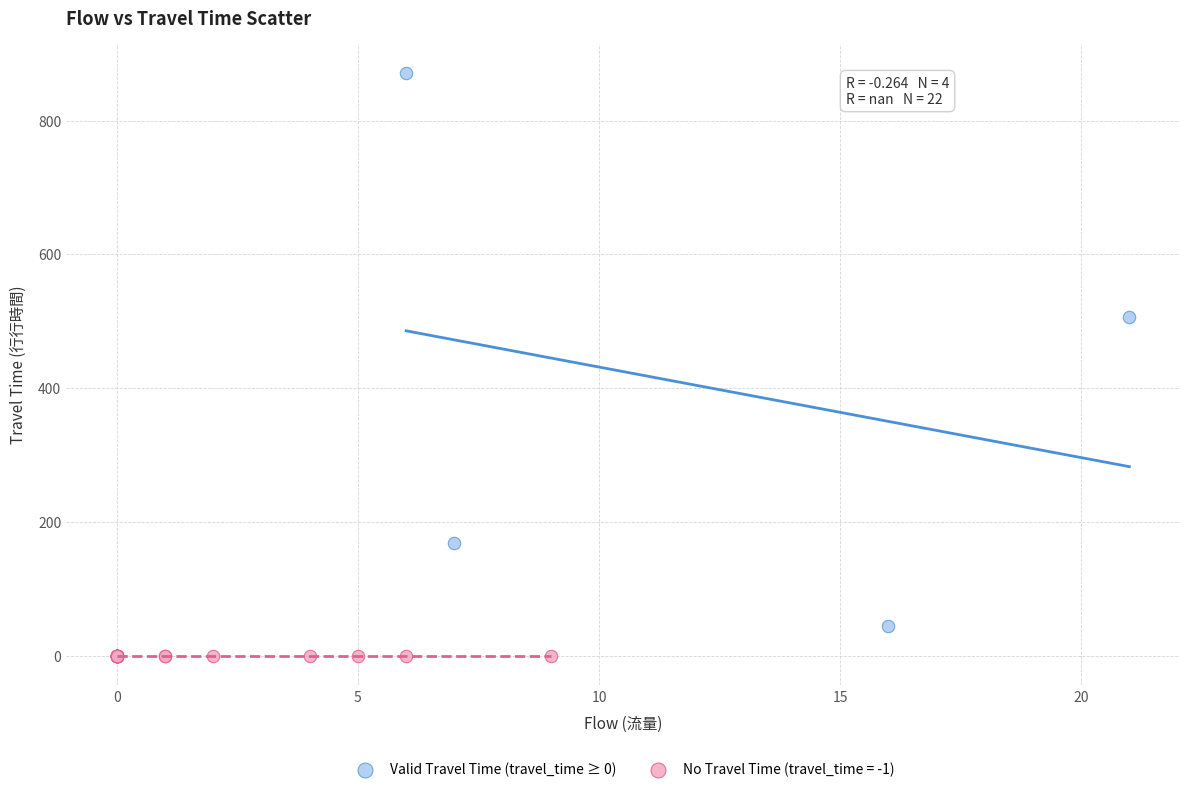

Which series contains the highest Y value?

Valid Travel Time (travel_time ≥ 0)